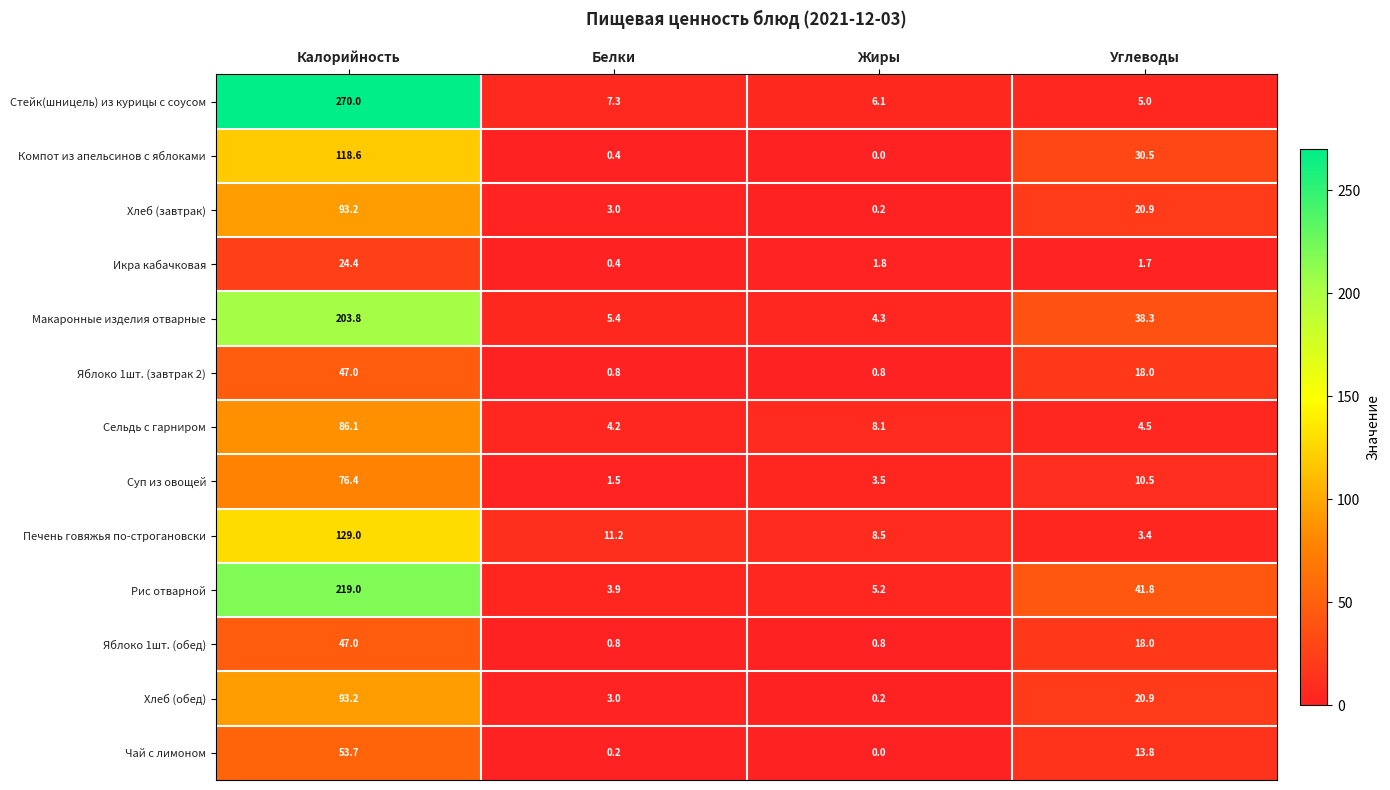

The Рис отварной series shows 5.5 at Белки. True or false?

False